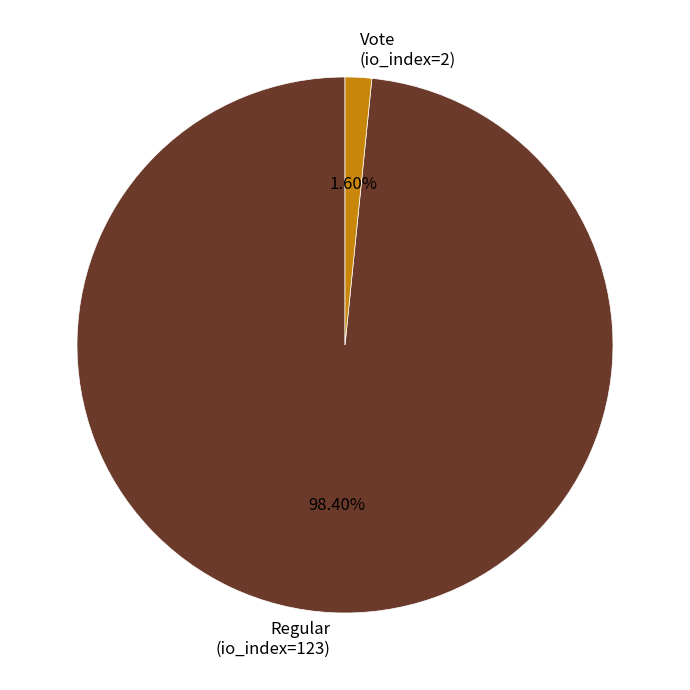

Which slice is the largest?

Regular (io_index=123)